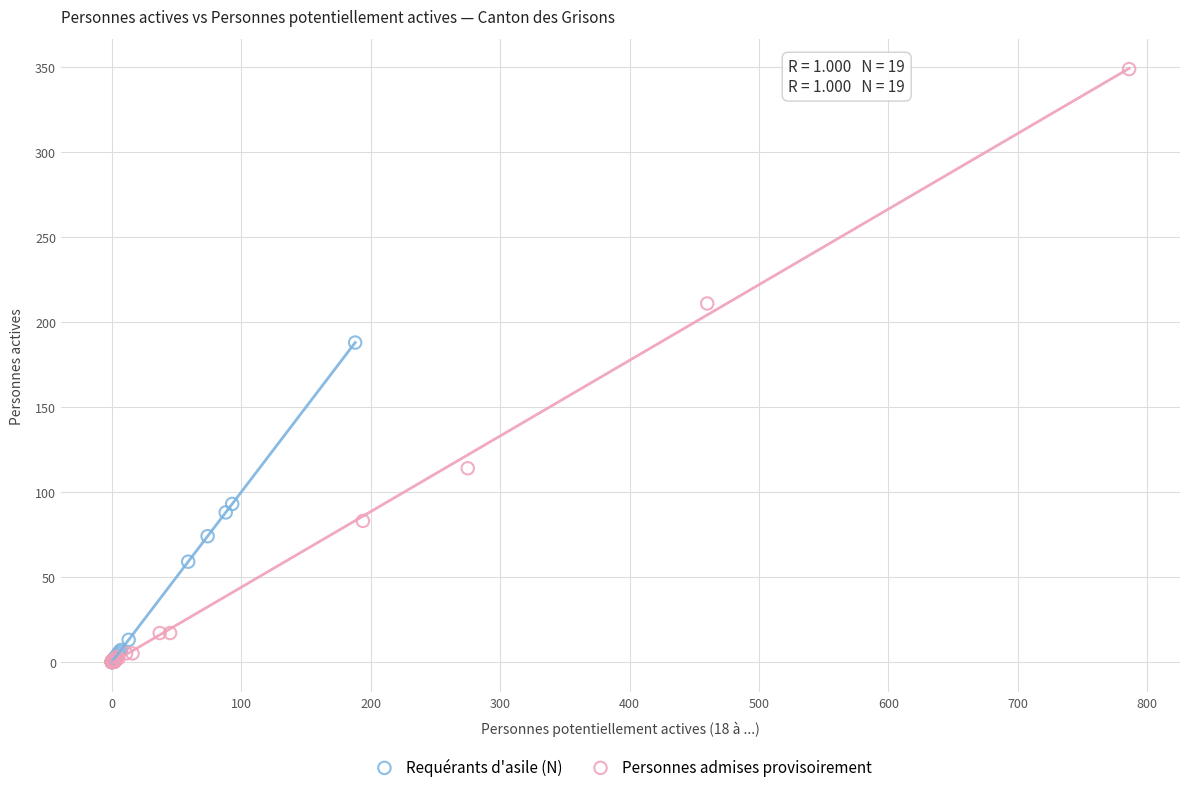

Which series has the widest spread of Y values?

Personnes admises provisoirement